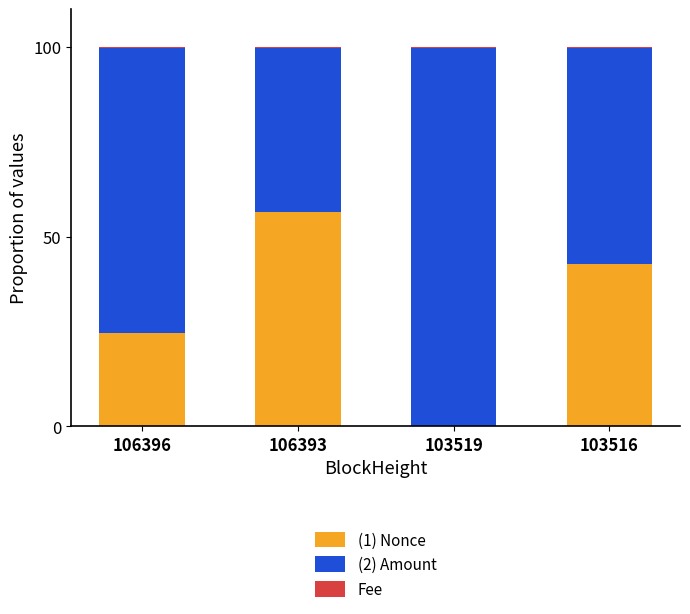

Is it true that (1) Nonce equals 15.4 at 106396?

False